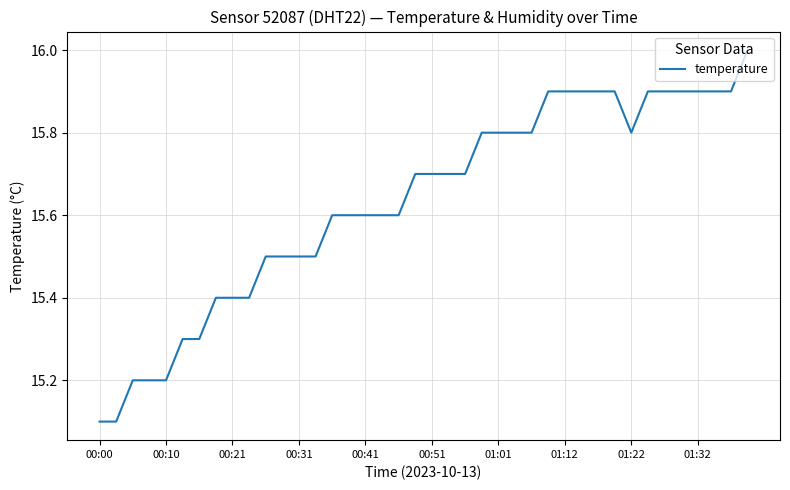

What is the smallest value displayed?

15.1